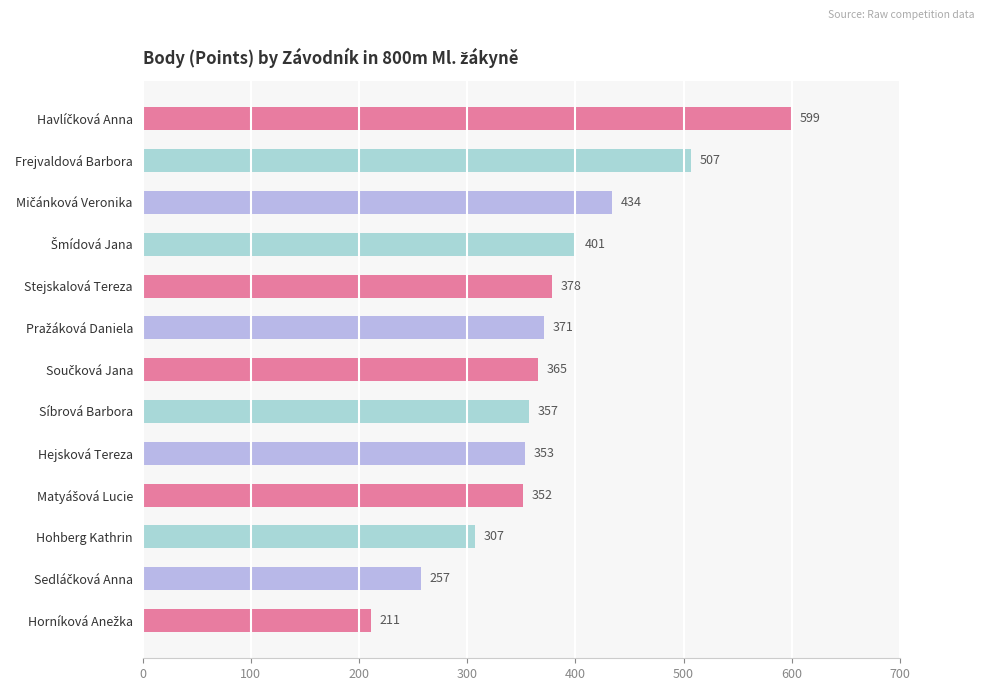

Is it true that the value at Hohberg Kathrin is 406?

False